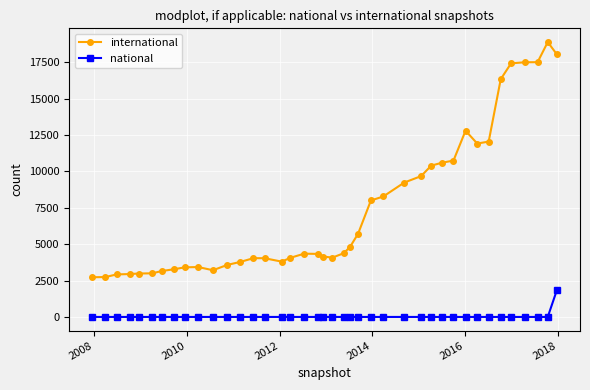

Which series has the largest total across all categories?

international